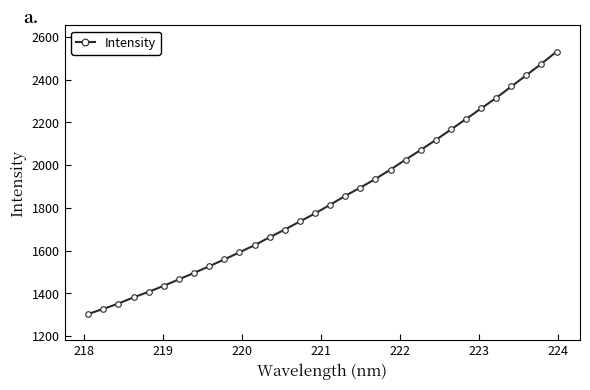

What is the average value?

1837.4